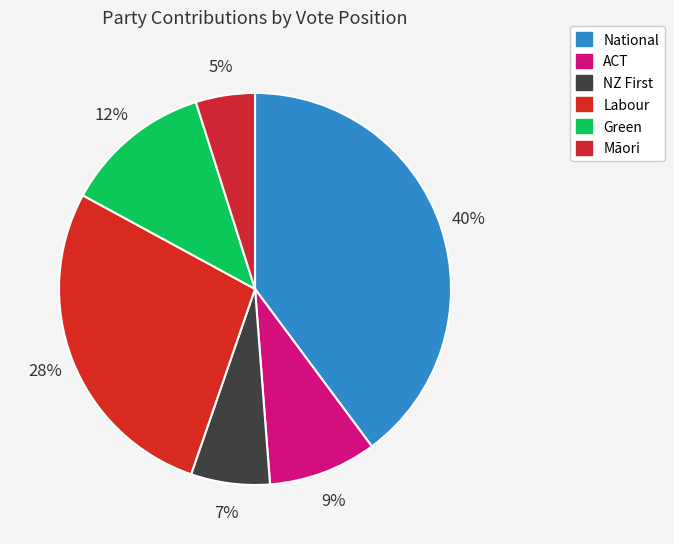

How much of the chart is everything except National?

60.2%